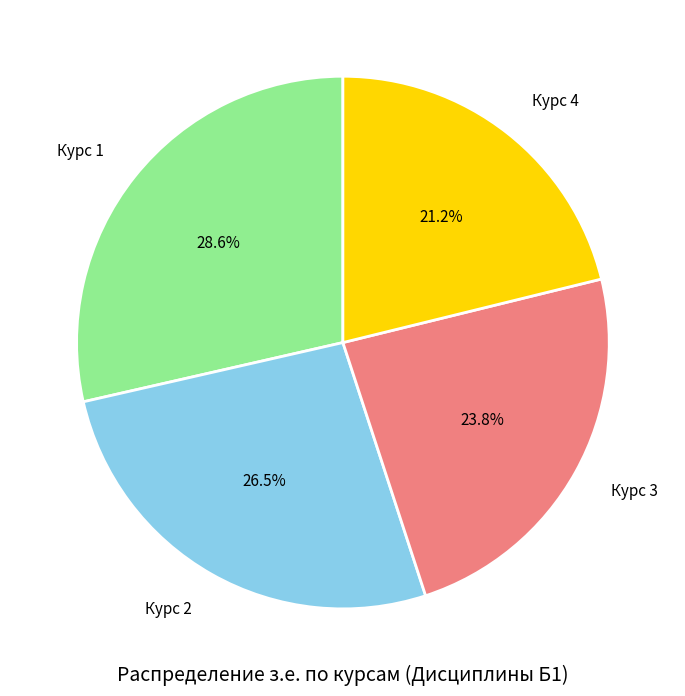

Is there any slice that represents more than half of the pie?

No